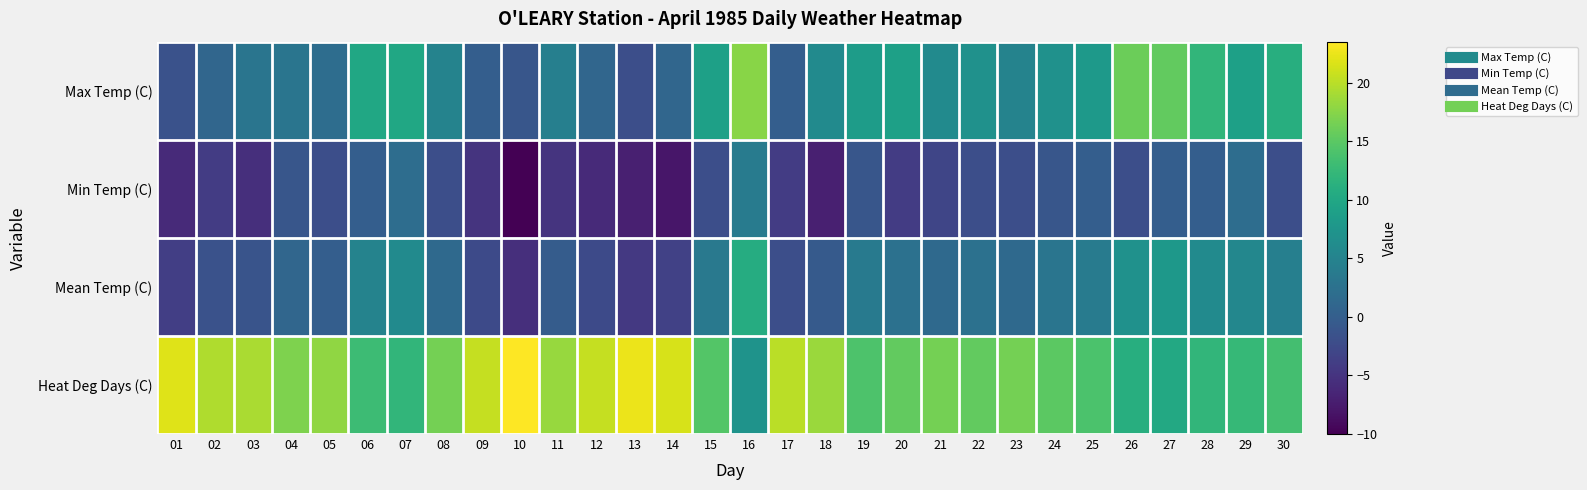

Which category has the highest value across all series?

10